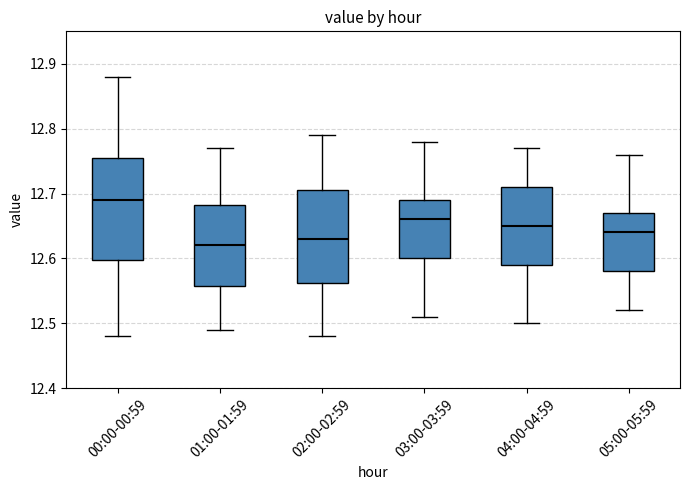

Which box's median line is the highest?

00:00-00:59